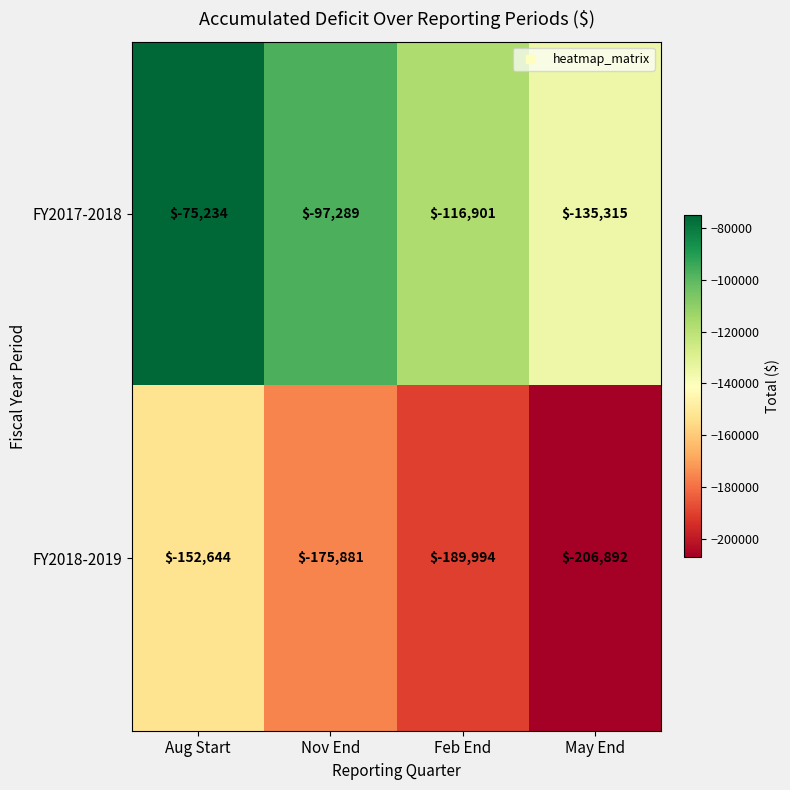

Is it true that FY2017-2018 equals -45310 at Aug Start?

False